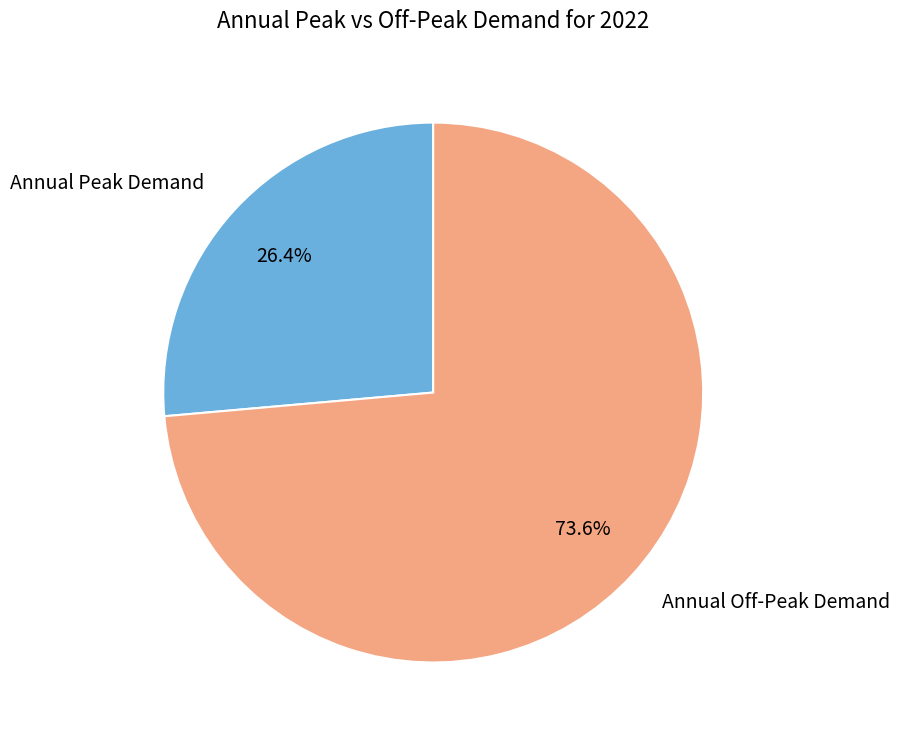

Does any single category account for the majority?

Yes